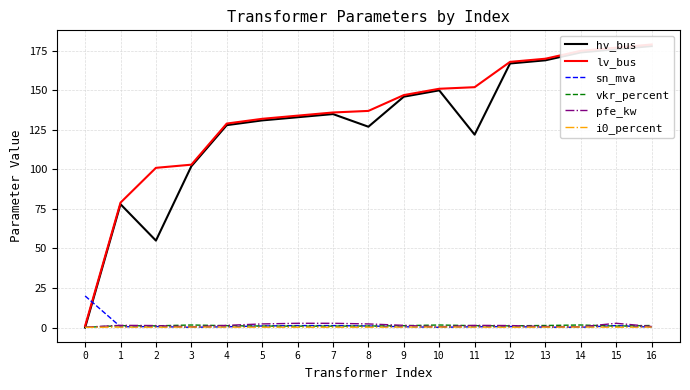

At how many categories does at least one series exceed 157?

5